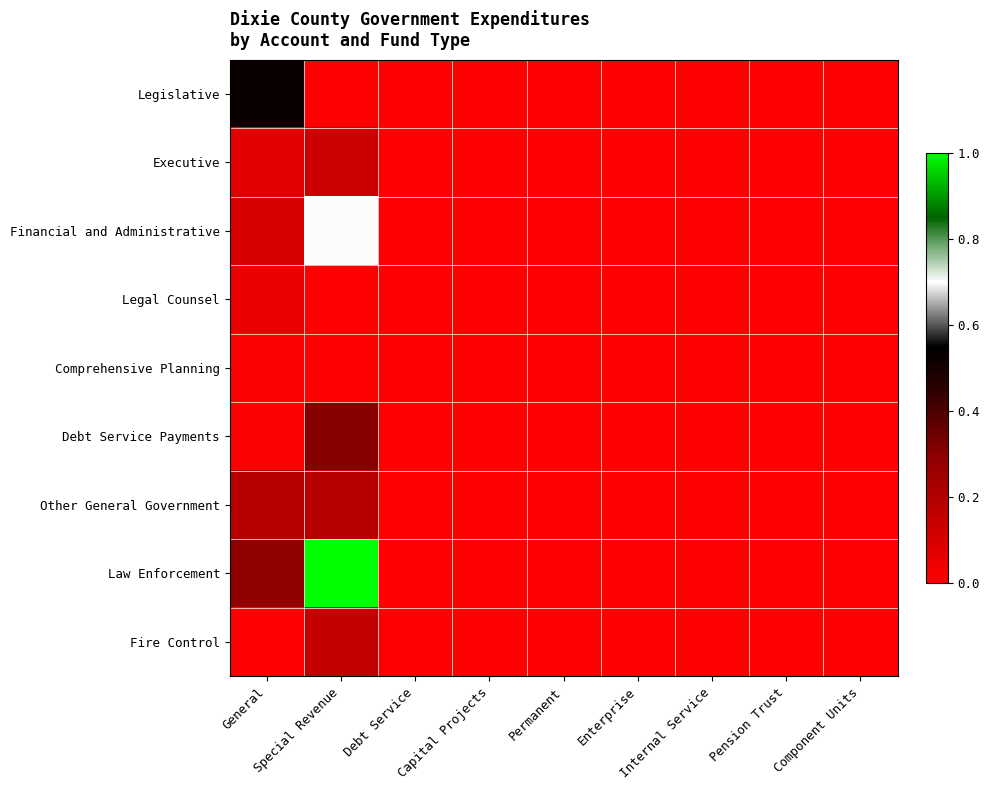

Which series has the largest total across all categories?

Law Enforcement